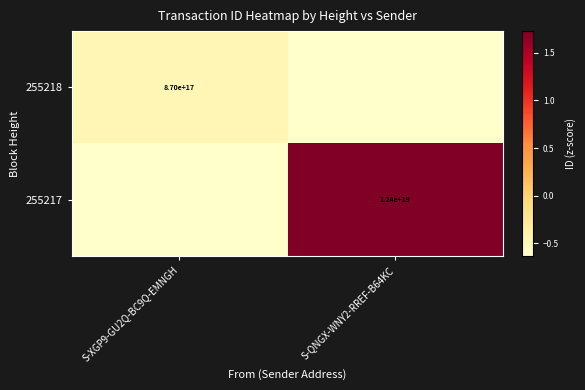

List the series in order of their overall mean, highest first.

255217, 255218